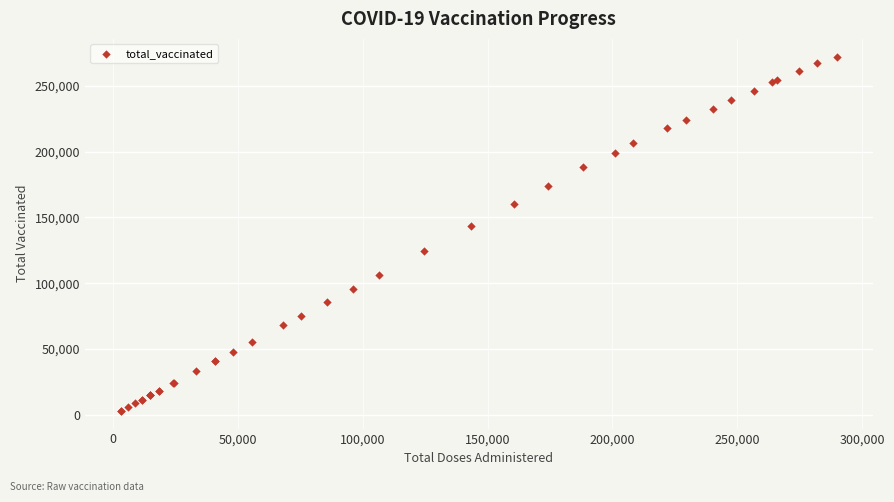

What Y value in the scatter plot is closest to 137630?

143401